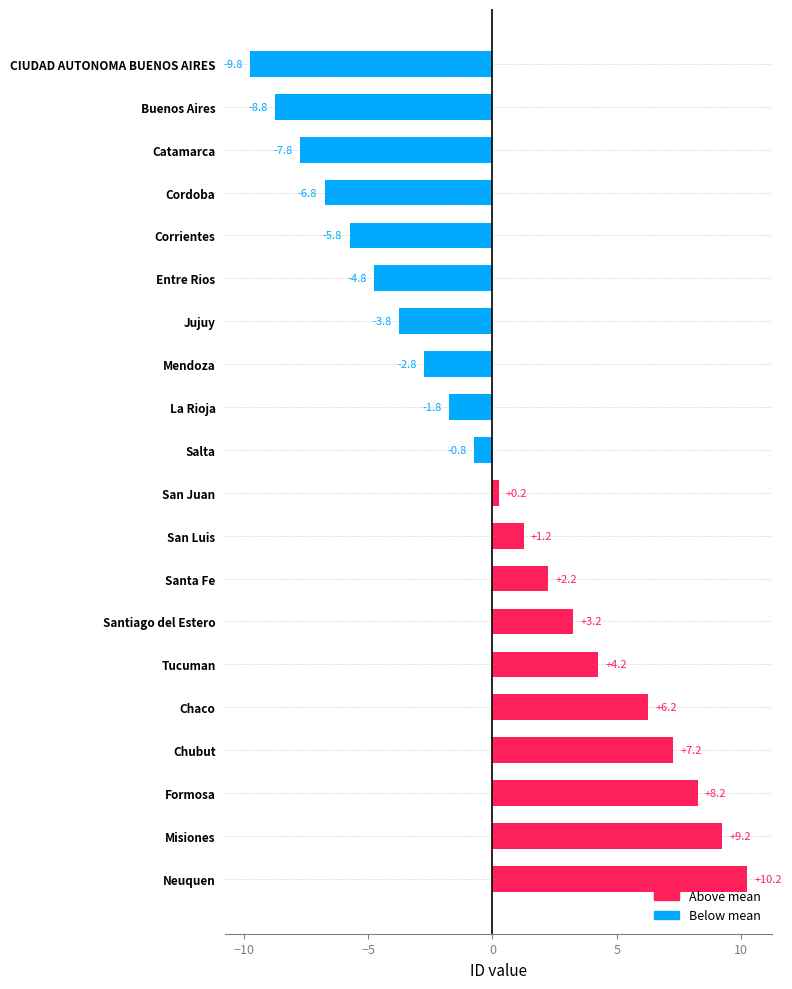

Where is the data nearest to the value 0?

San Juan